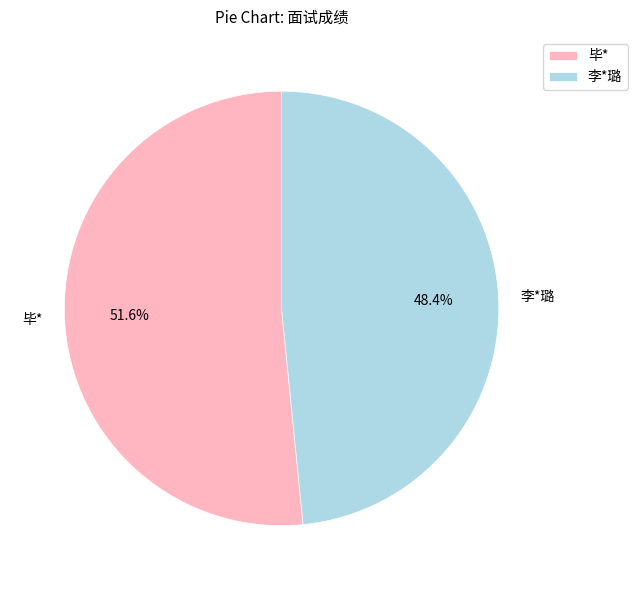

To the nearest percent, what portion does 毕* represent?

52%